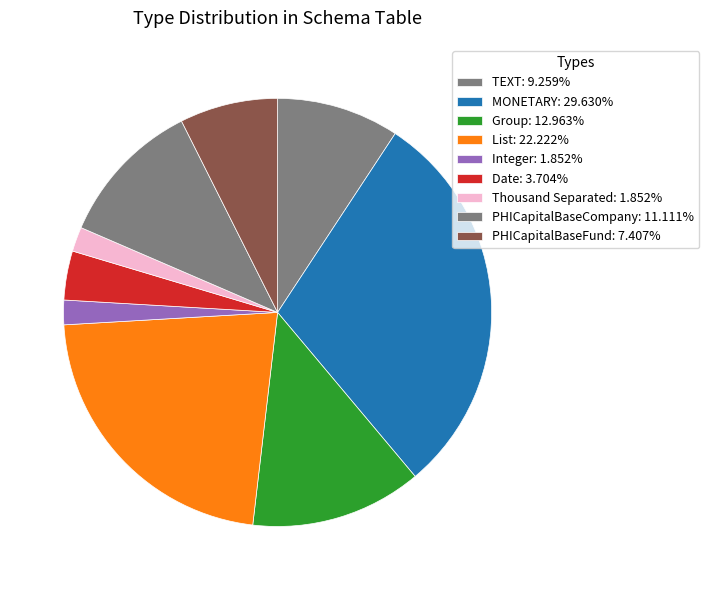

Is PHICapitalBaseCompany the majority of the pie?

No